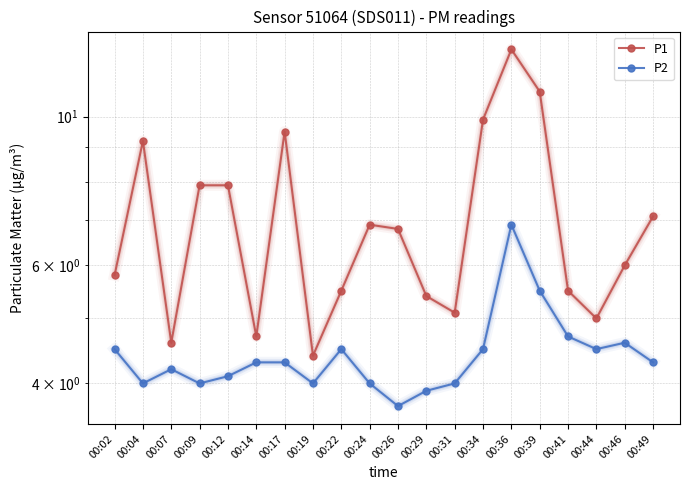

At how many categories does at least one series exceed 10?

2